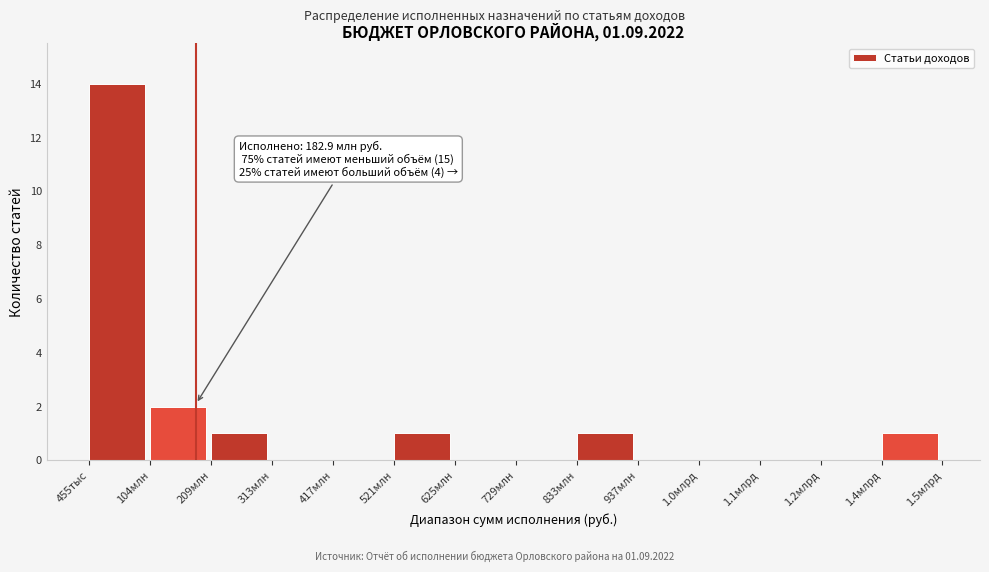

Reading left to right, what are all the values shown in this chart?

455тыс=14	104млн=2	209млн=1	313млн=0	417млн=0	521млн=1	625млн=0	729млн=0	833млн=1	937млн=0	1.0млрд=0	1.1млрд=0	1.2млрд=0	1.4млрд=1